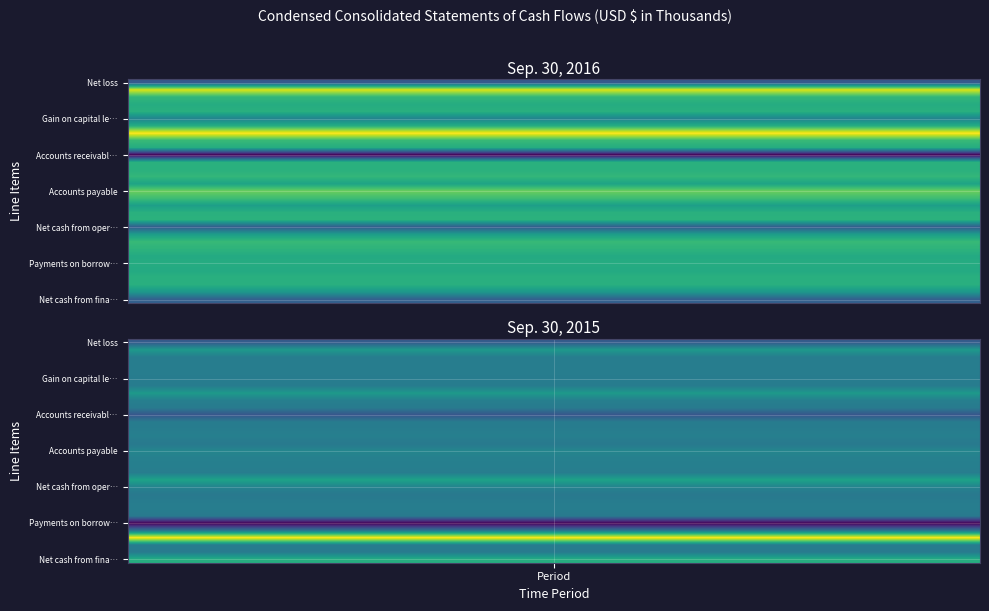

Reading left to right, extract all data points from this chart.

Net loss: -9677	-11907
Depreciation and amortization: 8590	10727
Amortization of deferred finance charges: 704	356
Gain loss on disposition of assets: -402	188
Impairment of goodwill and long-lived assets: 0	216
Gain on capital lease termination: -5032	0
Fixed asset donation: -123	-20
Provision for doubtful accounts: 10116	10886
Stock-based compensation expense: 1086	885
Deferred rent: -358	-505
Accounts receivable: -17430	-14216
Inventories: 24	-135
Prepaid income taxes: 75	184
Prepaid expenses and current assets: 763	1128
Other assets net: -1401	-1382
Accounts payable: 3843	3326
Accrued expenses: 1611	1274
Unearned tuition: -1966	1034
Other liabilities: 64	453
Total adjustments: 164	14399
Net cash from operating activities: -9513	2492
Capital expenditures: -2155	-1606
Restricted cash: 1080	0
Proceeds from sale of property: 432	447
Net cash from investing activities: -643	-1159
Payments on borrowings: -386	-38850
Payment of deferred finance fees: -645	-2794
Proceeds from borrowings: 0	53500
Net share settlement: -107	-104
Principal payments under capital lease: -2864	-350
Net cash from financing activities: -9024	18790